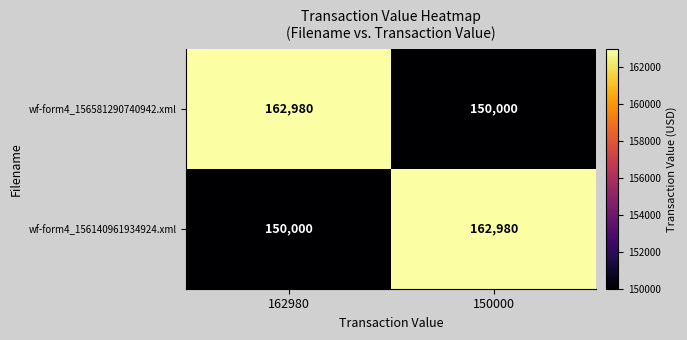

The value of wf-form4_156140961934924.xml at 162980 is 150000. True or false?

True